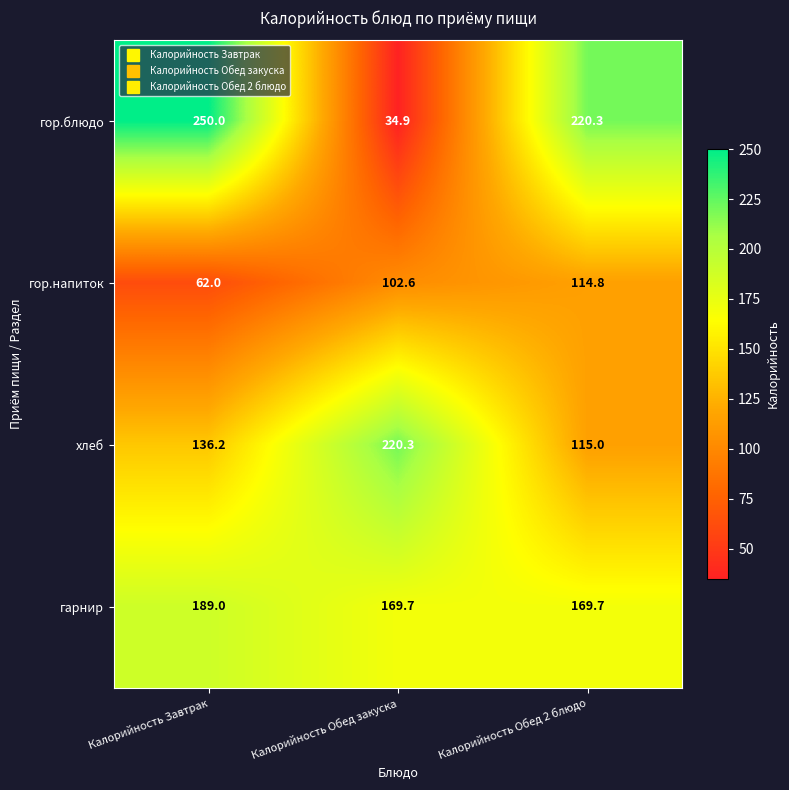

What is the minimum value shown in the chart?

34.9